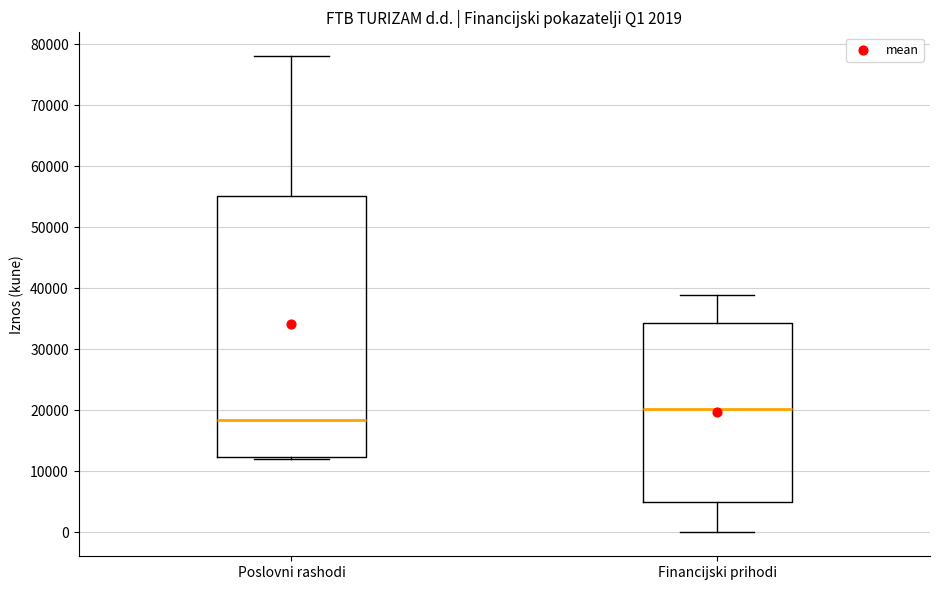

Reading left to right, transcribe this box plot: for each box, give where its median line is, the range the box spans, and where its two whiskers end, as read against the y-axis. The values are not printed on the chart, so give them approximately, as read against the axis.

Poslovni rashodi: median 19000, box 12000 to 55000, whiskers 12000 (just below the box's lower edge) to 78000
Financijski prihodi: median 20000, box 5000 to 34000, whiskers 0 to 39000